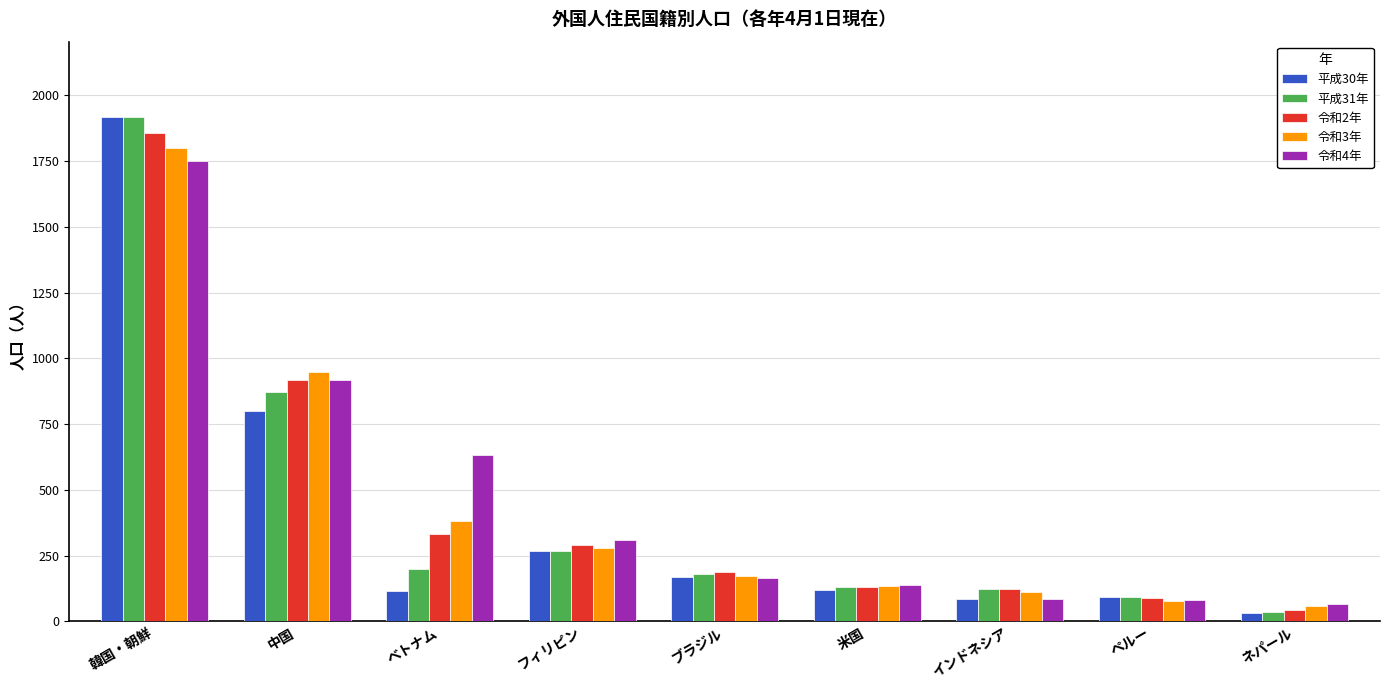

How many bars are there in each group?

5